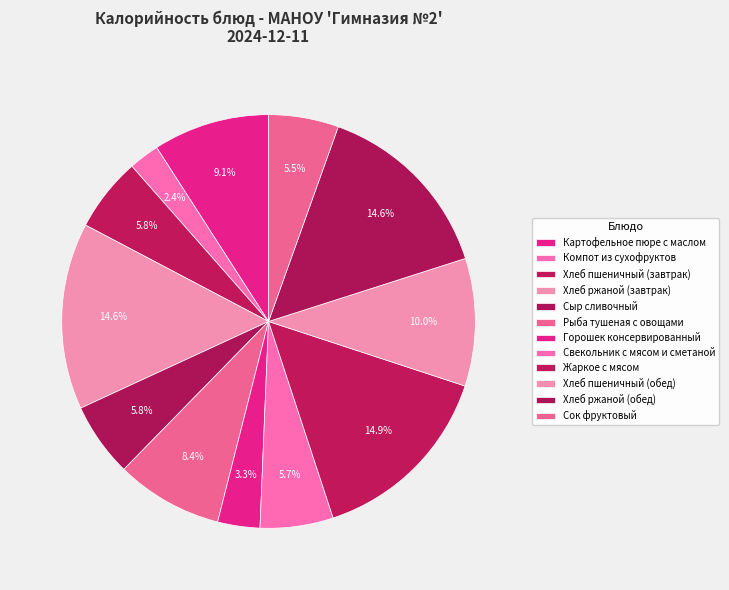

To the nearest percent, what percentage of the pie is Компот из сухофруктов?

2%